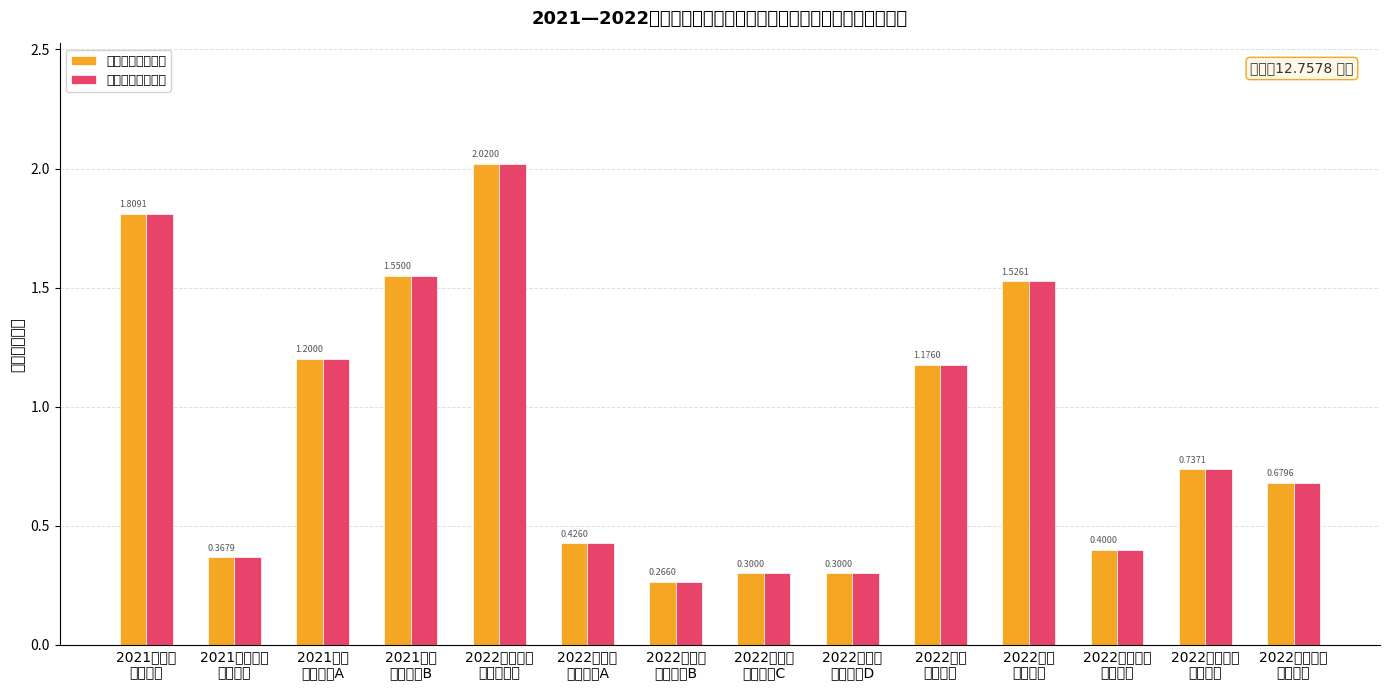

At which label does 收入金额（亿元） reach its peak?

2022基础设施
（十三期）